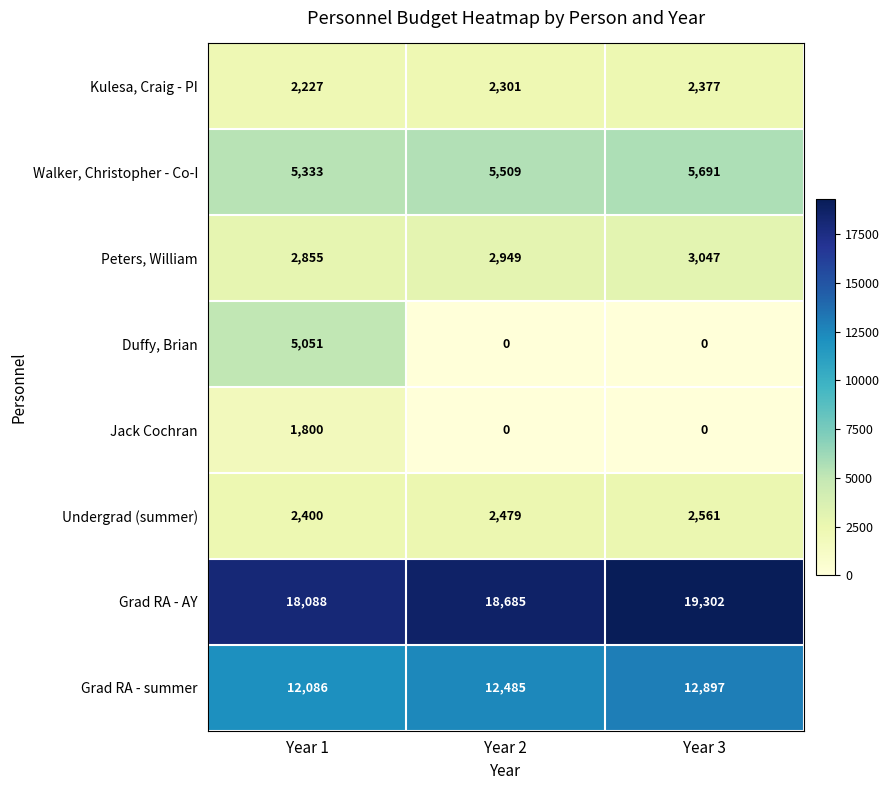

At how many categories does at least one series exceed 18384?

2